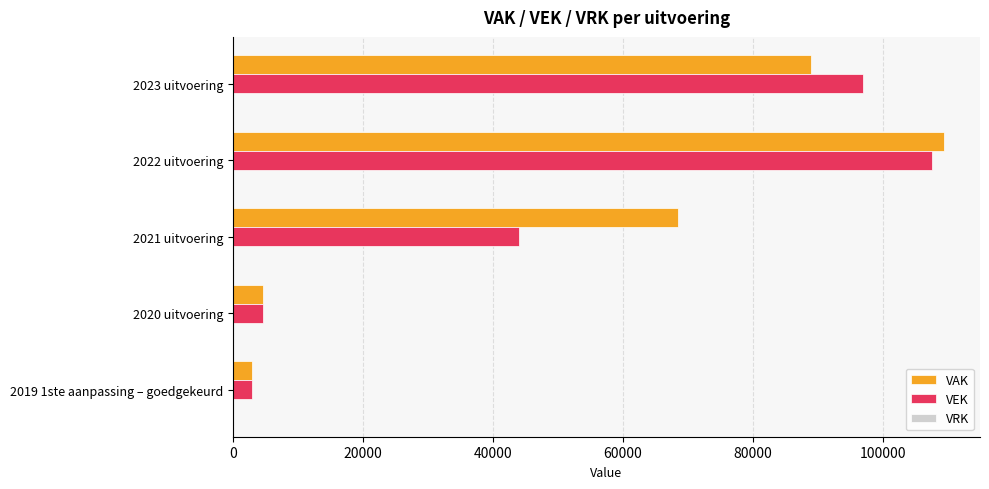

Which series changed the most between 2022 uitvoering and 2020 uitvoering?

VAK